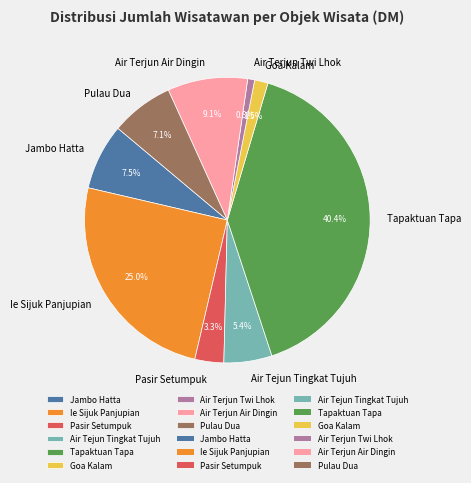

Between Air Tejun Tingkat Tujuh and Pasir Setumpuk, which is larger?

Air Tejun Tingkat Tujuh